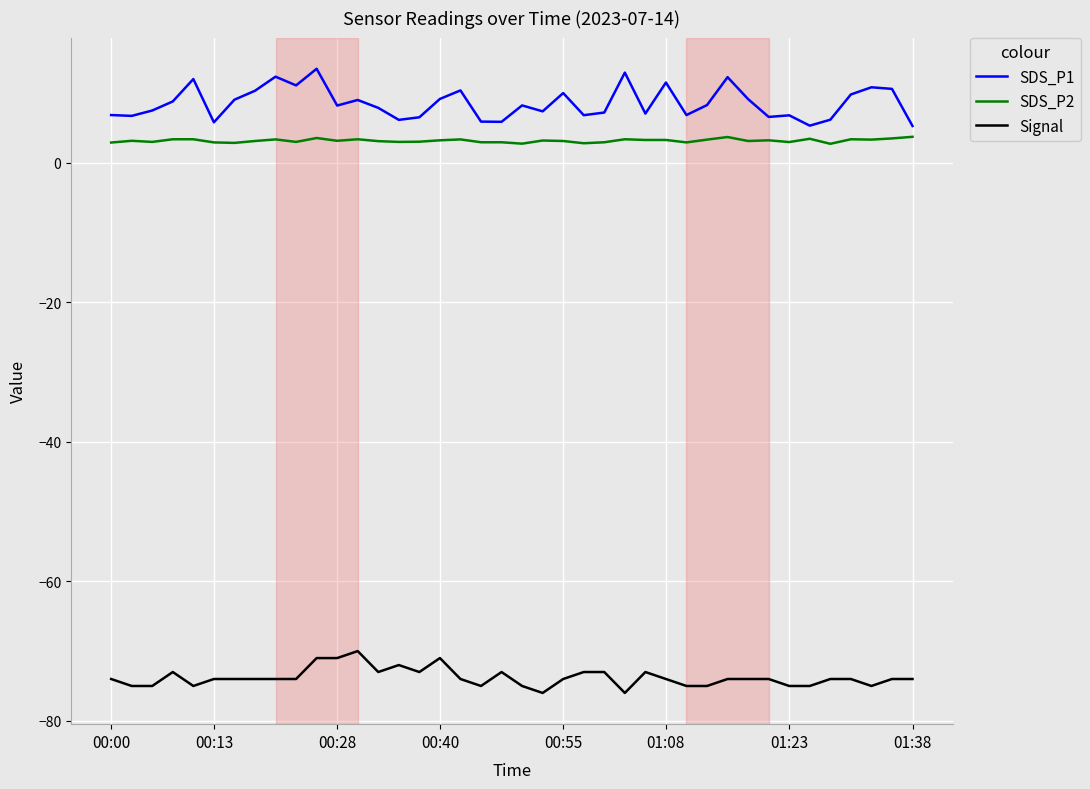

What is the difference between the maximum and minimum values in the SDS_P1 series?

8.2